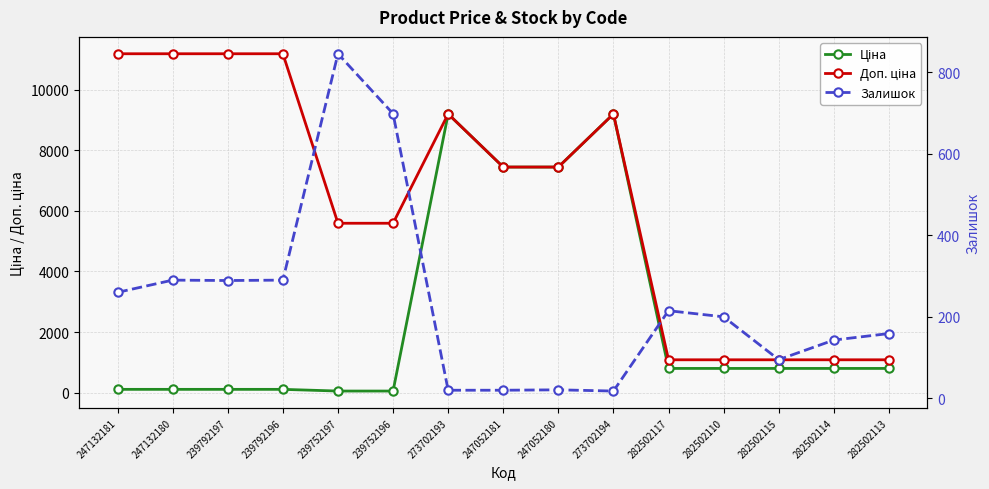

Reading right to left, list all the values displayed in this chart.

Ціна: 282502113=802.1	282502114=802.1	282502115=802.1	282502110=802.1	282502117=802.1	273702194=9196.3	247052180=7444.6	247052181=7444.6	273702193=9196.3	239752196=55.9	239752197=55.9	239792196=111.8	239792197=111.8	247132180=111.8	247132181=111.8
Доп. ціна: 282502113=1087.0	282502114=1087.0	282502115=1087.0	282502110=1087.0	282502117=1087.0	273702194=9196.3	247052180=7444.6	247052181=7444.6	273702193=9196.3	239752196=5591.0	239752197=5591.0	239792196=11182.0	239792197=11182.0	247132180=11182.0	247132181=11182.0
Залишок: 282502113=159.0	282502114=143.0	282502115=95.0	282502110=200.0	282502117=215.0	273702194=18.0	247052180=21.0	247052181=20.0	273702193=20.0	239752196=698.0	239752197=845.0	239792196=290.0	239792197=289.0	247132180=290.0	247132181=260.0